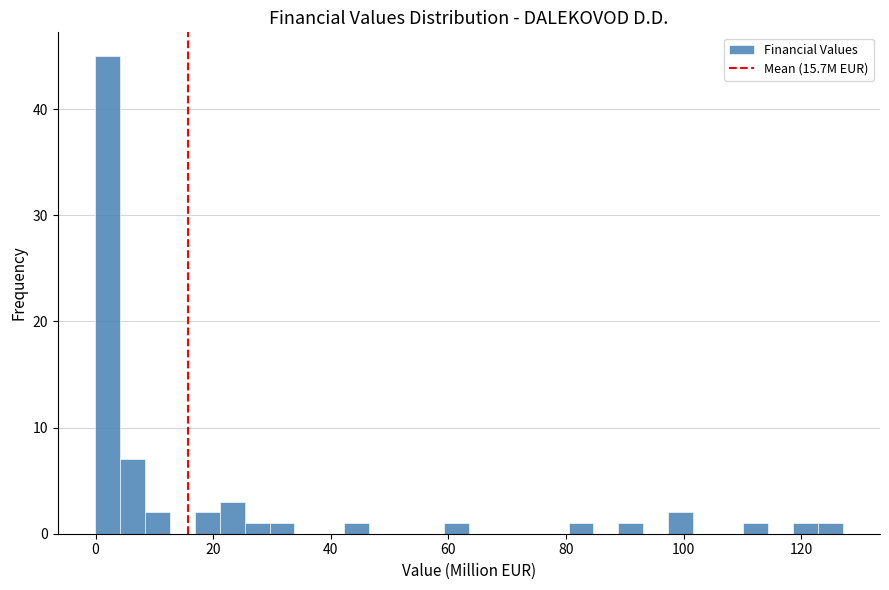

Around what value on the x-axis is the tallest bar? Give the approximate position of its centre, as read against the axis.

2